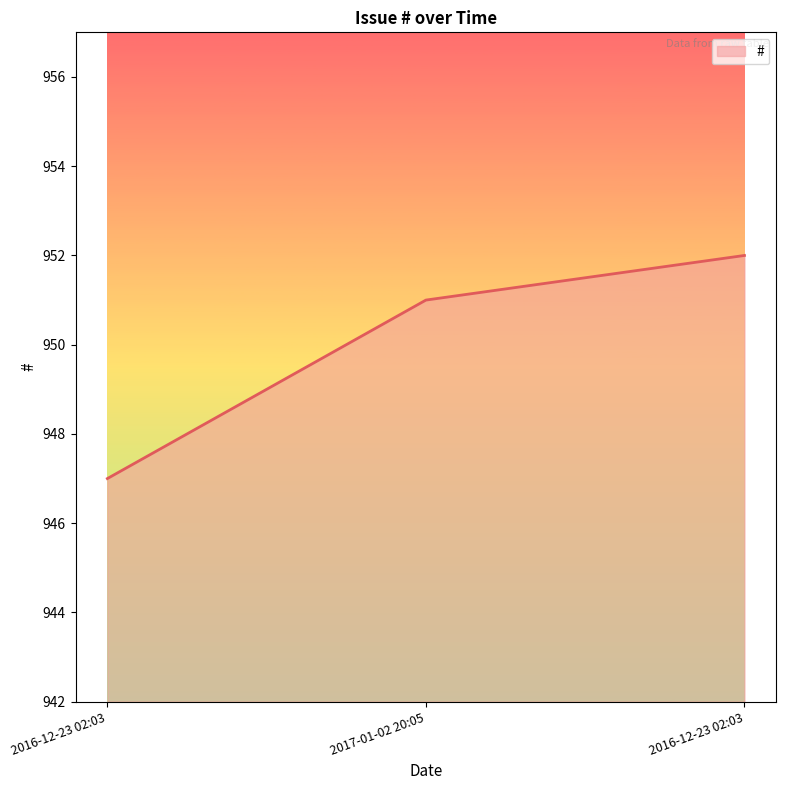

What is the label of the 2nd point from the right?

2017-01-02 20:05